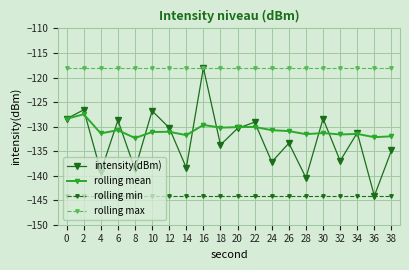

What is the difference between the second highest and minimum values in the intensity(dBm) series?

17.6